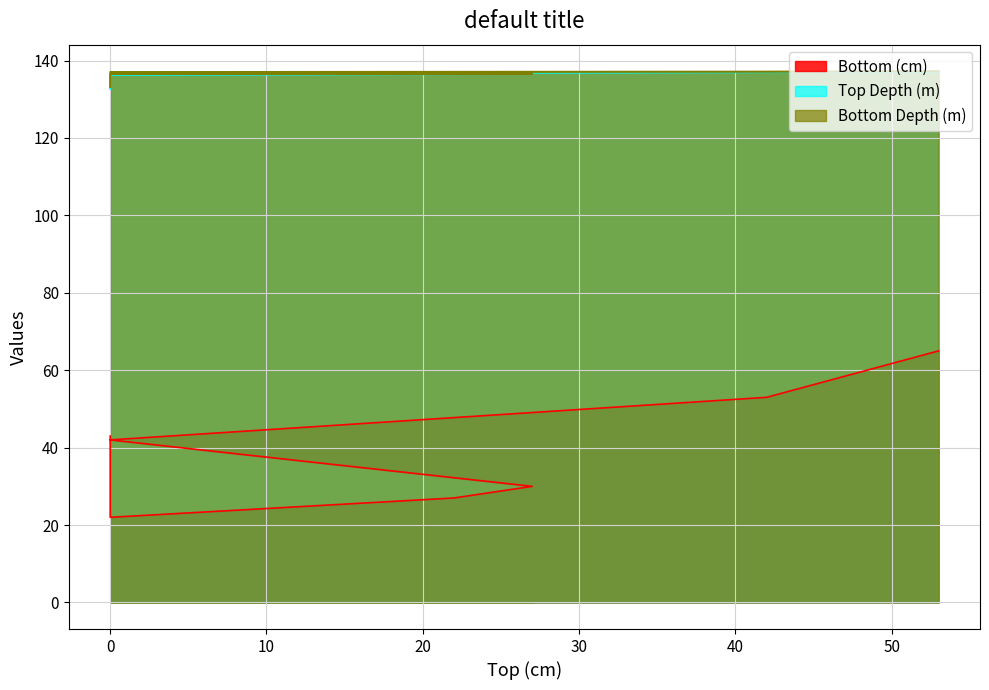

What is the label of the 7th point from the left?

53